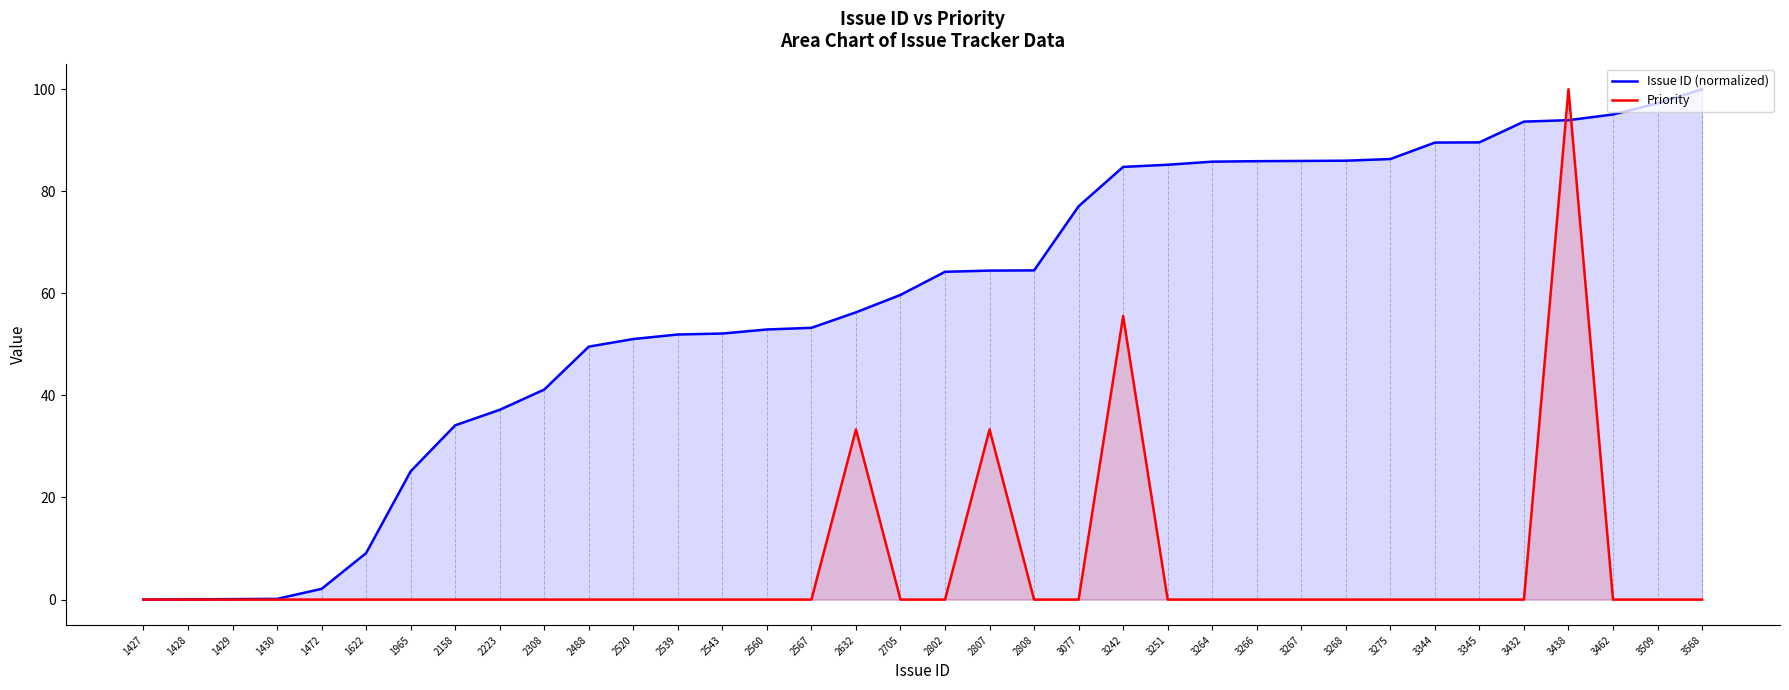

Which series has the widest spread of values?

Issue ID (normalized)